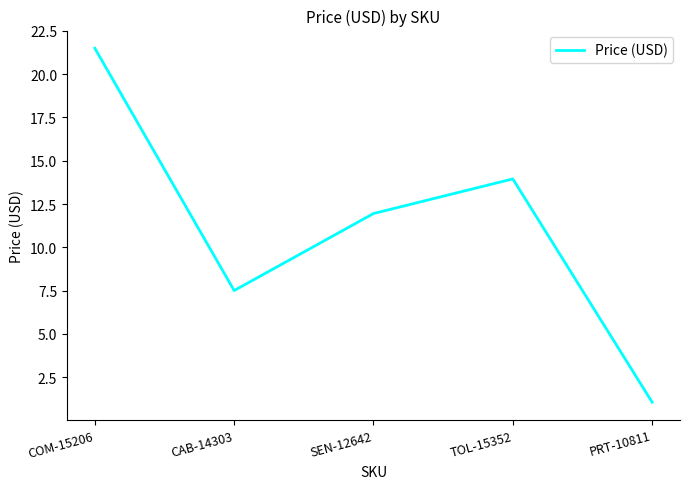

List the labels in order of value, largest first.

COM-15206, TOL-15352, SEN-12642, CAB-14303, PRT-10811